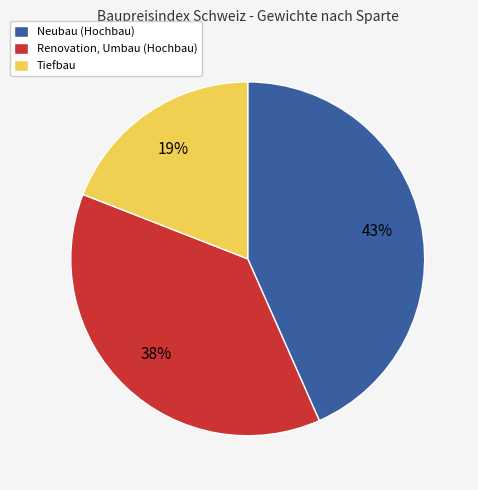

How many slices are in this pie chart?

3